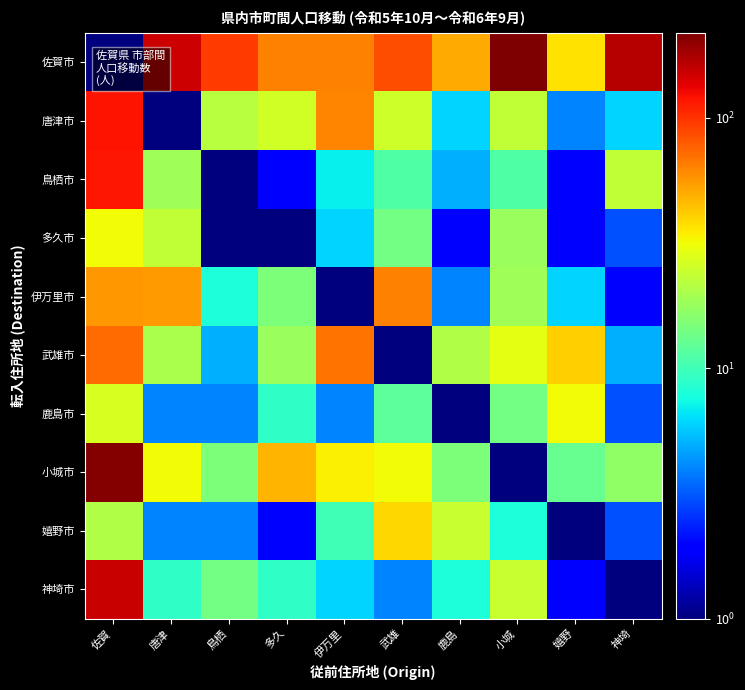

At 神埼, list the series in order from smallest to largest.

神埼市, 伊万里市, 多久市, 鹿島市, 嬉野市, 武雄市, 唐津市, 小城市, 鳥栖市, 佐賀市